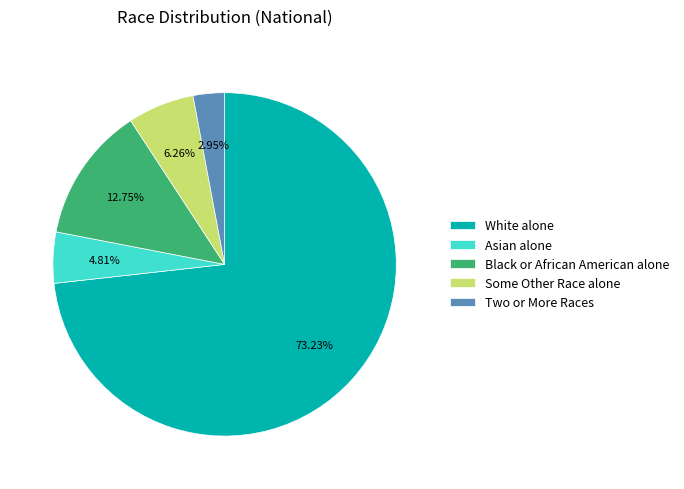

To the nearest percent, what percentage of the pie is White alone?

73%